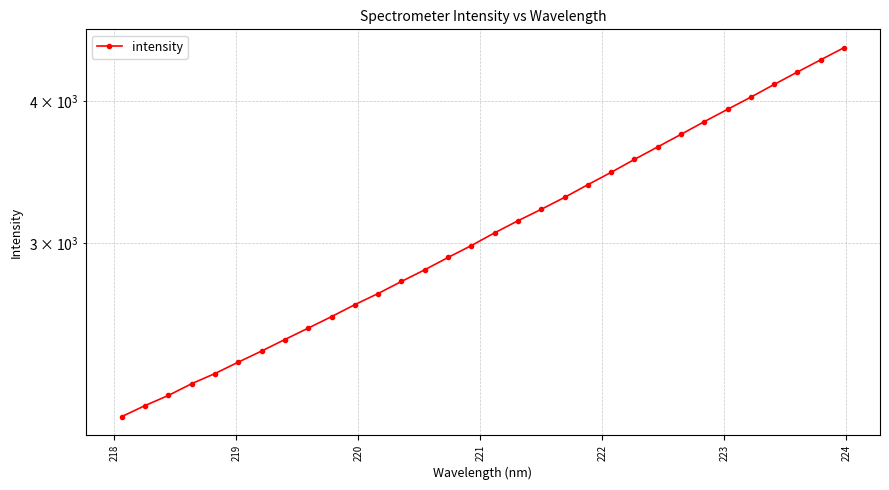

What is the average value?

3116.5